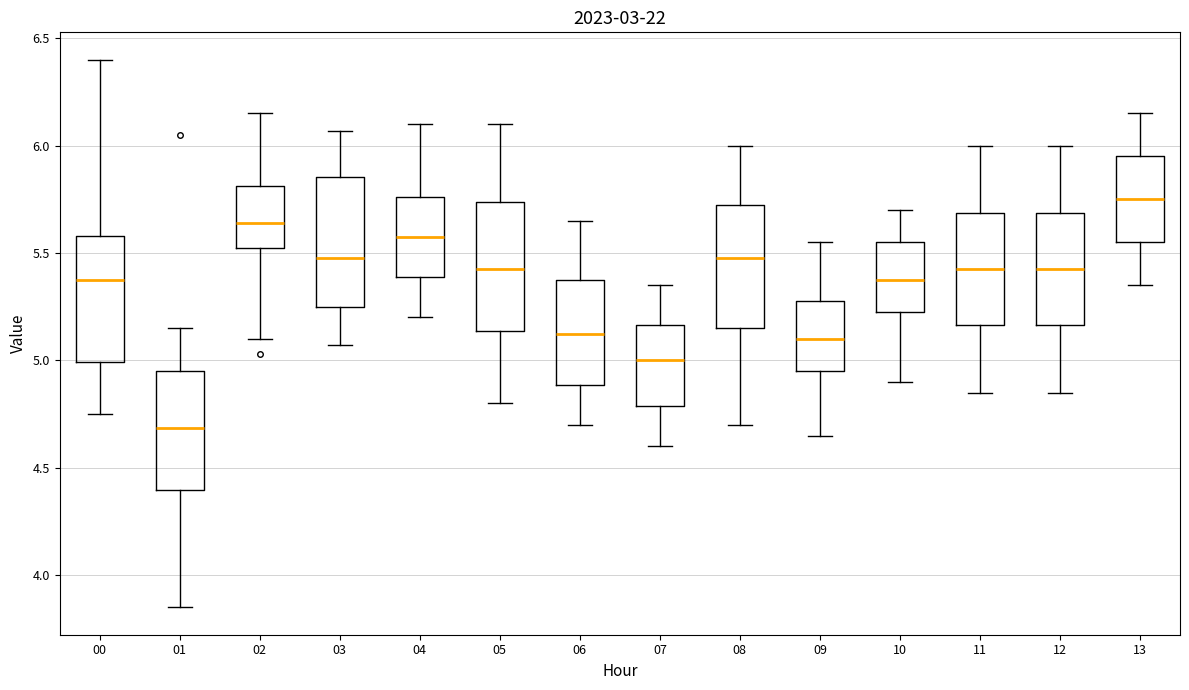

Which box's median line is the highest?

13